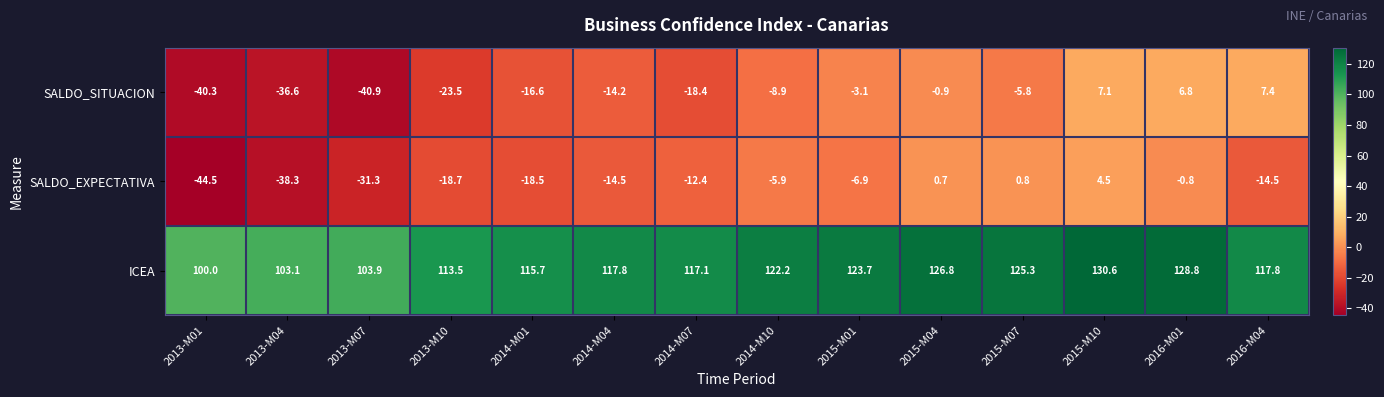

Which series has the largest total across all categories?

ICEA